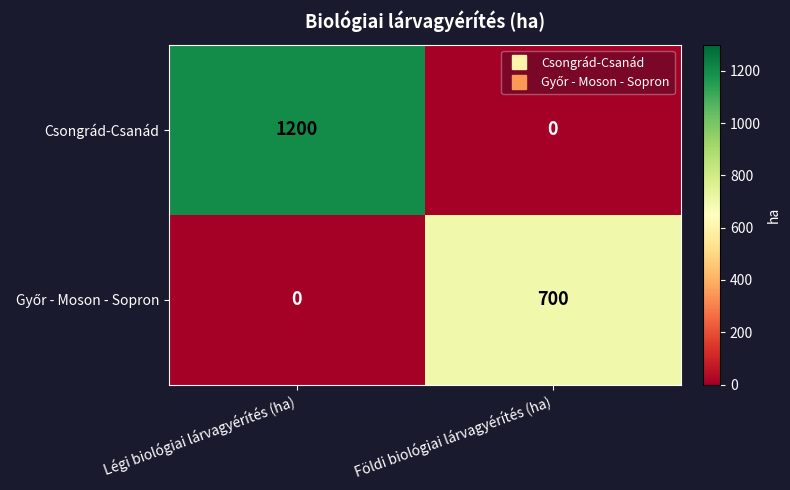

At which label does Csongrád-Csanád reach its peak?

Légi biológiai lárvagyérítés (ha)